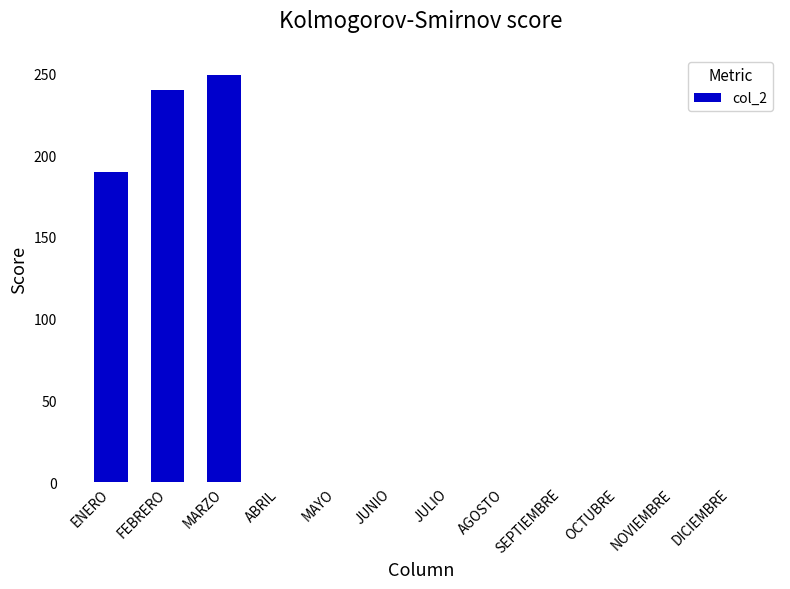

What is the maximum value shown in the chart?

249